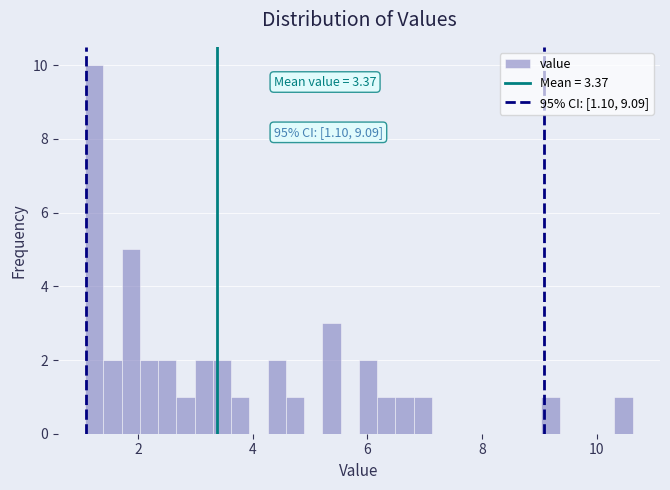

Read against the x-axis, roughly where is the centre of the tallest bar?

1.2